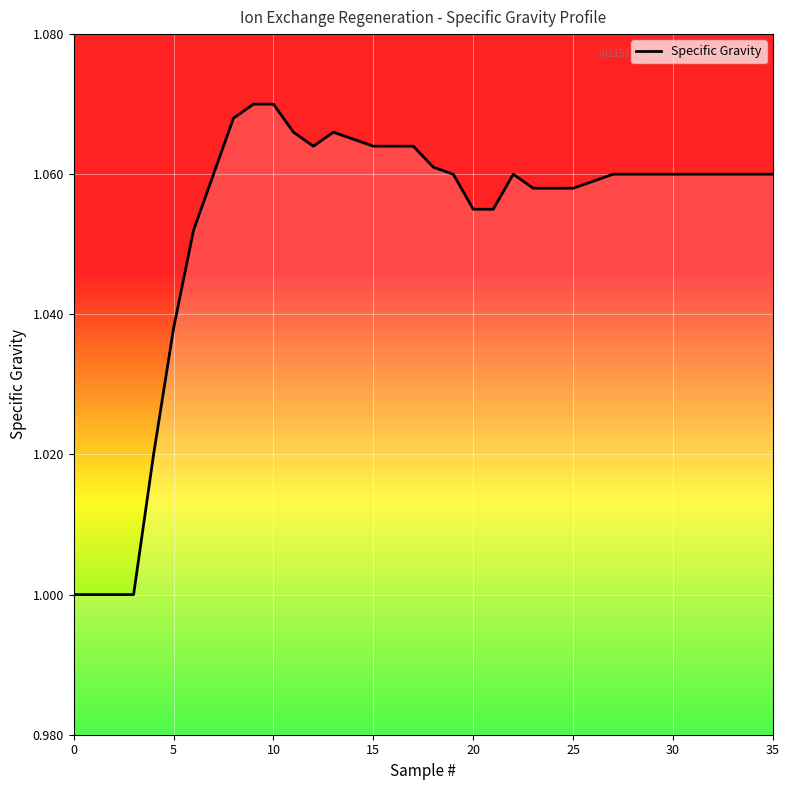

True or false: the data shows 0.4 at 10.

False